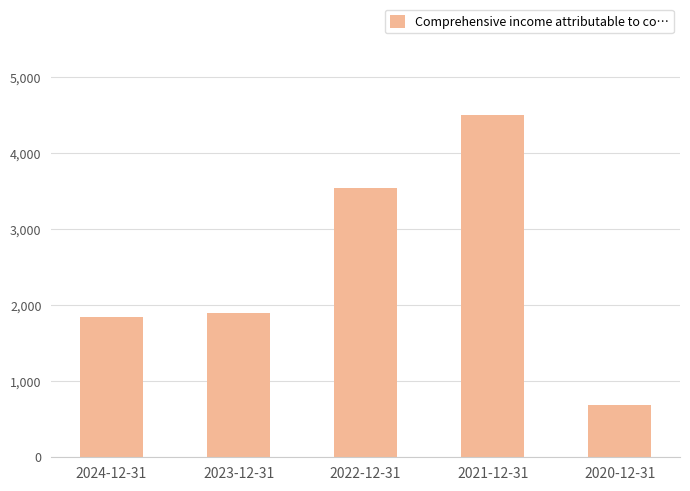

What is the label of the 2nd bar from the left?

2023-12-31